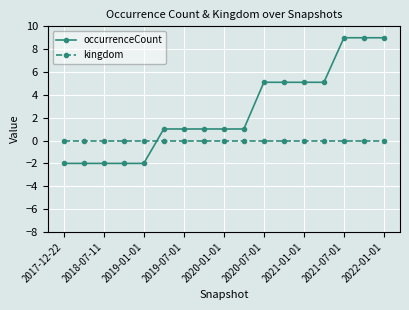

Which series has the largest total across all categories?

occurrenceCount